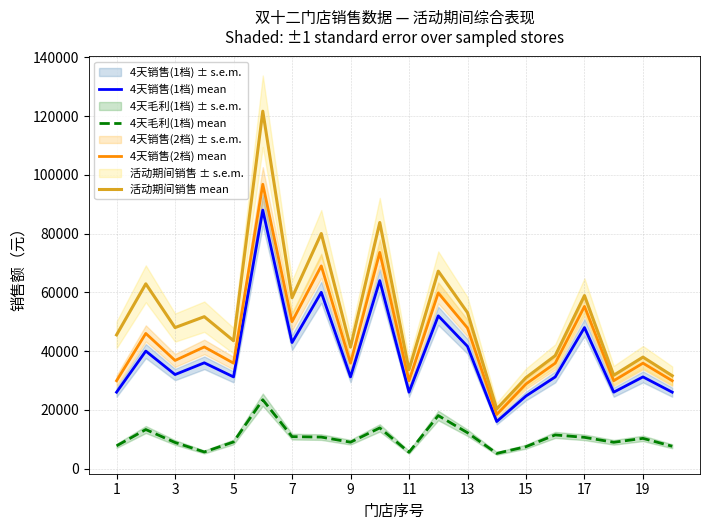

What is the highest value of the 4天销售(2档) mean series?

96800.0